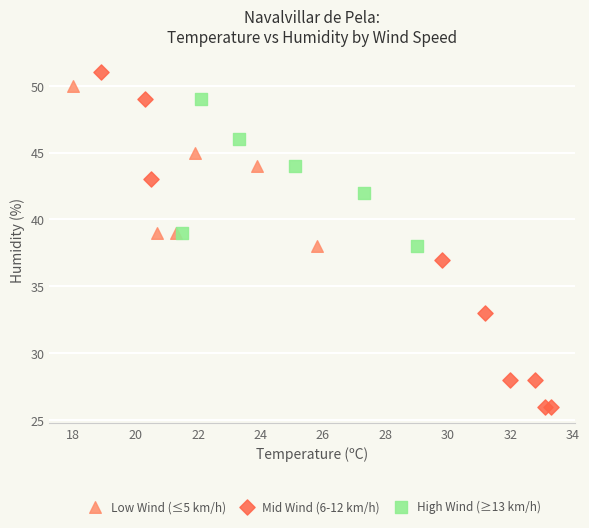

Which series has the widest spread of Y values?

Mid Wind (6-12 km/h)